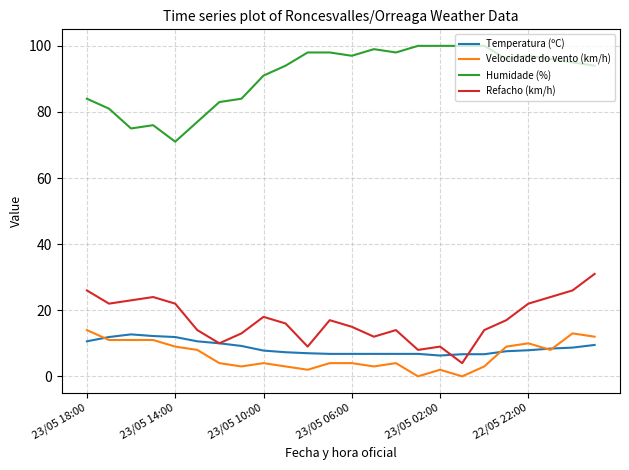

Which series has the largest total across all categories?

Humidade (%)